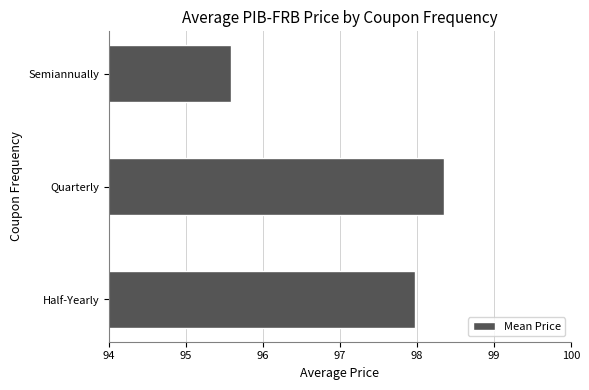

How many values exceed 97?

2